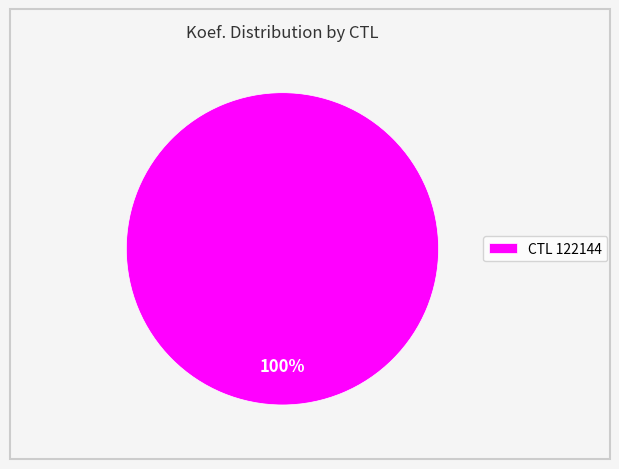

What percentage is the CTL 122144 slice, to the nearest percent?

100%